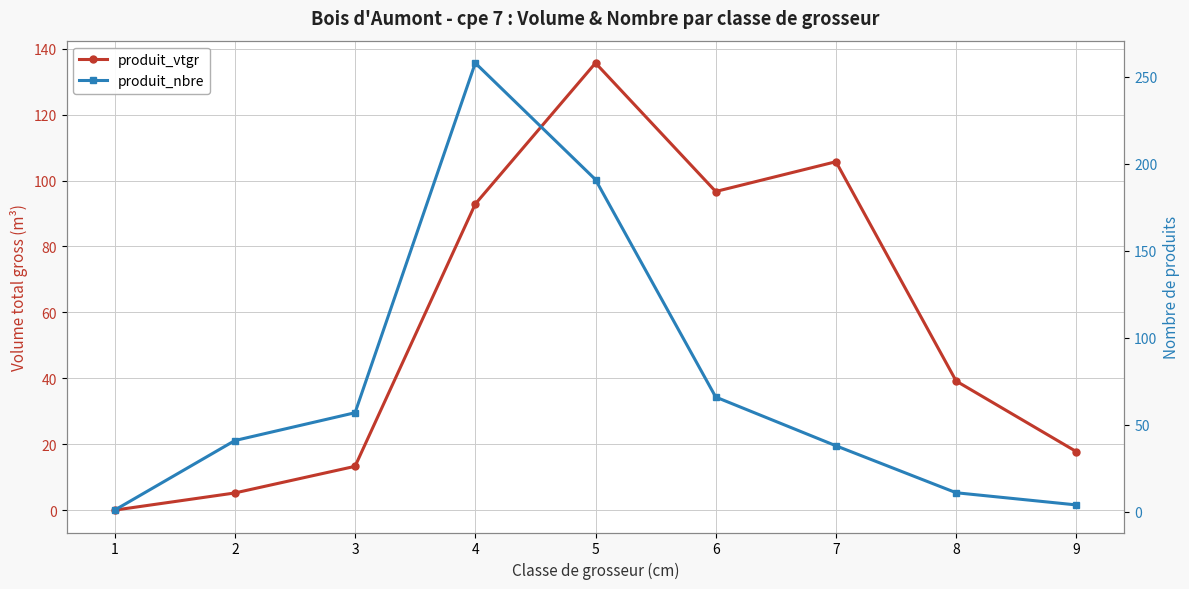

What is the total value across all series at 4?

350.9